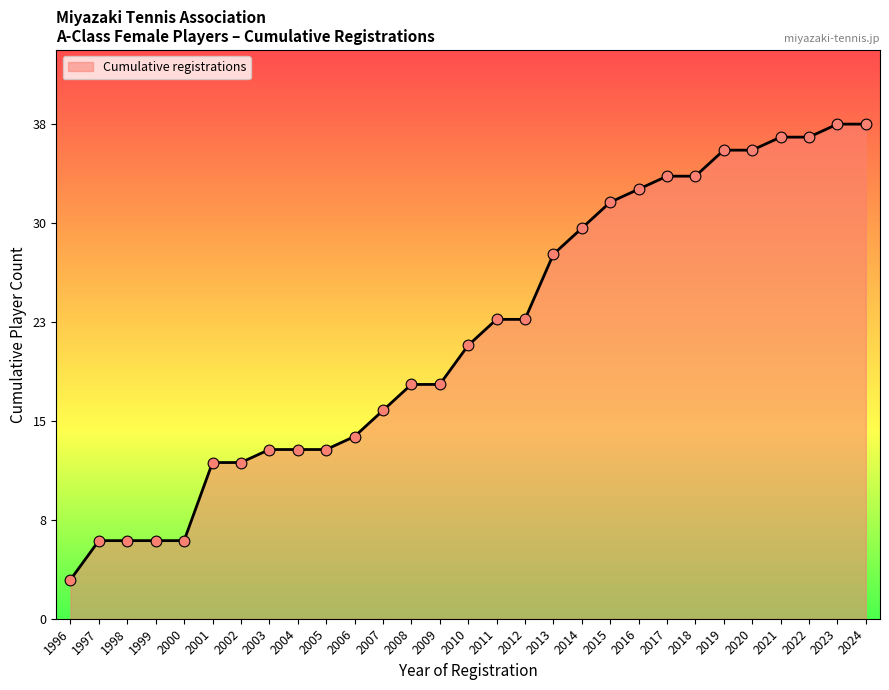

What is the change in value from 1998 to 2013?

+22